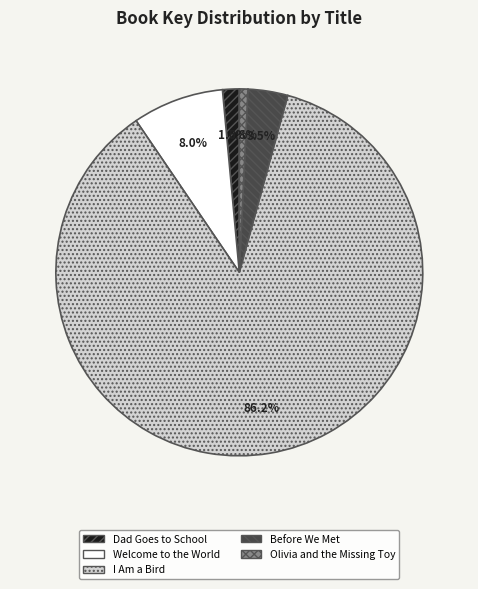

Combined, do Before We Met and Dad Goes to School account for over 50%?

No